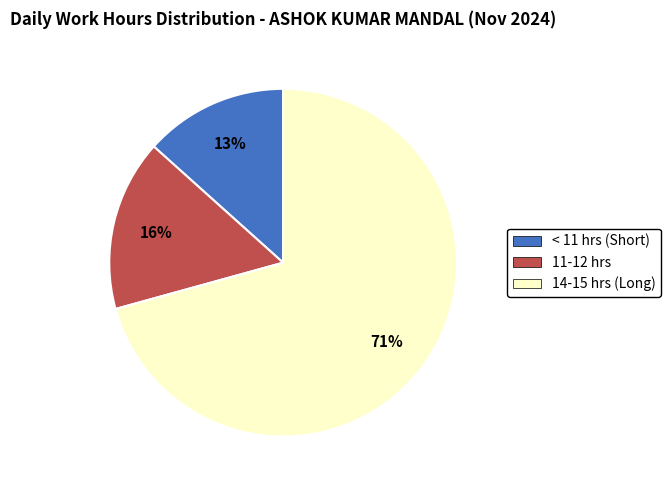

Is there any slice that represents more than half of the pie?

Yes